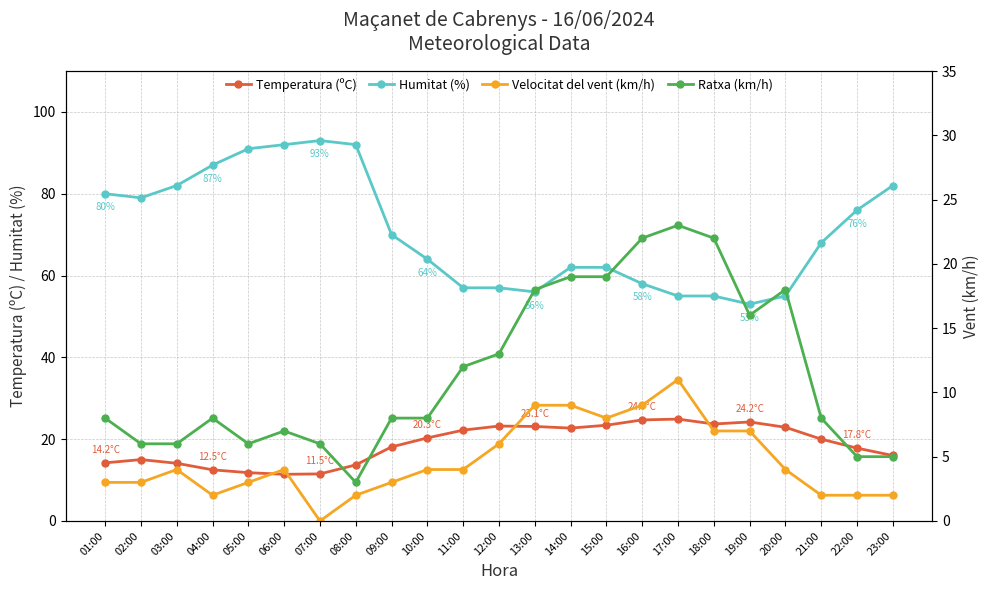

Where is the first local maximum for Velocitat del vent (km/h)?

03:00